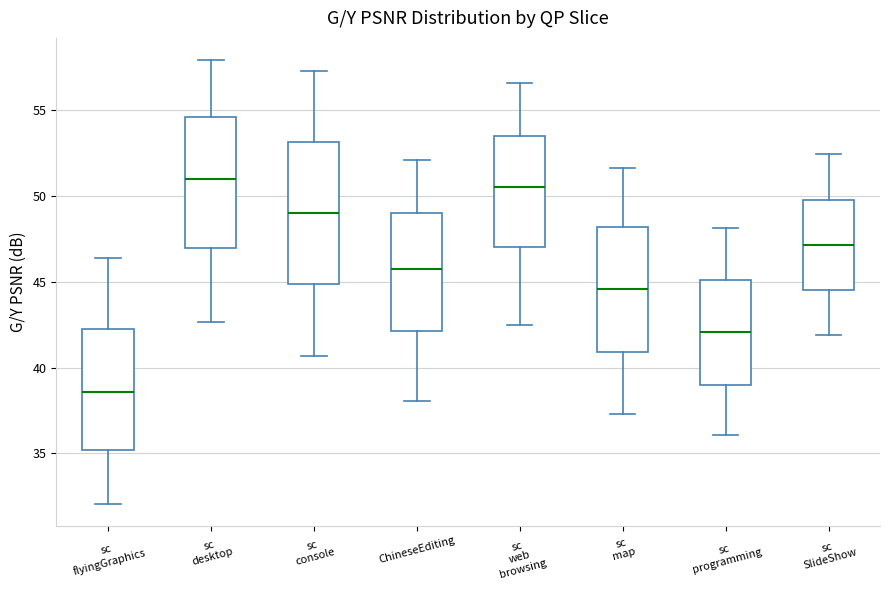

Which box is the tallest, from its lower edge to its upper edge?

sc console